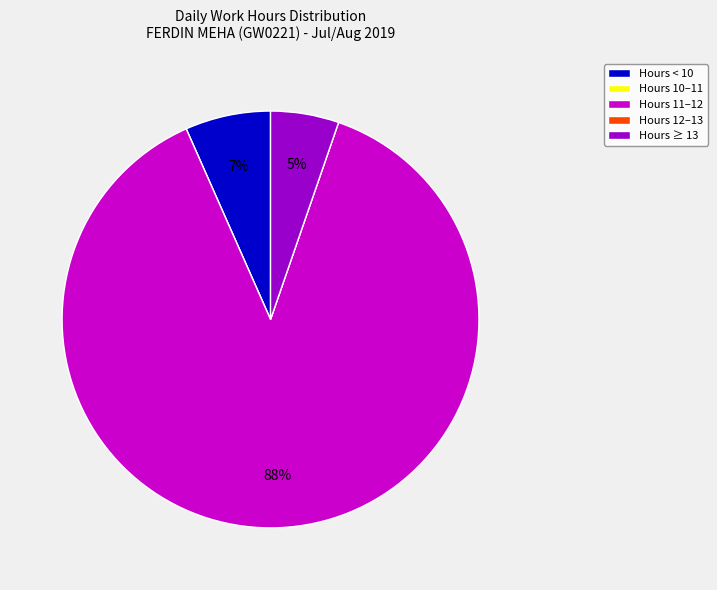

To the nearest percent, what is the average slice percentage?

20%